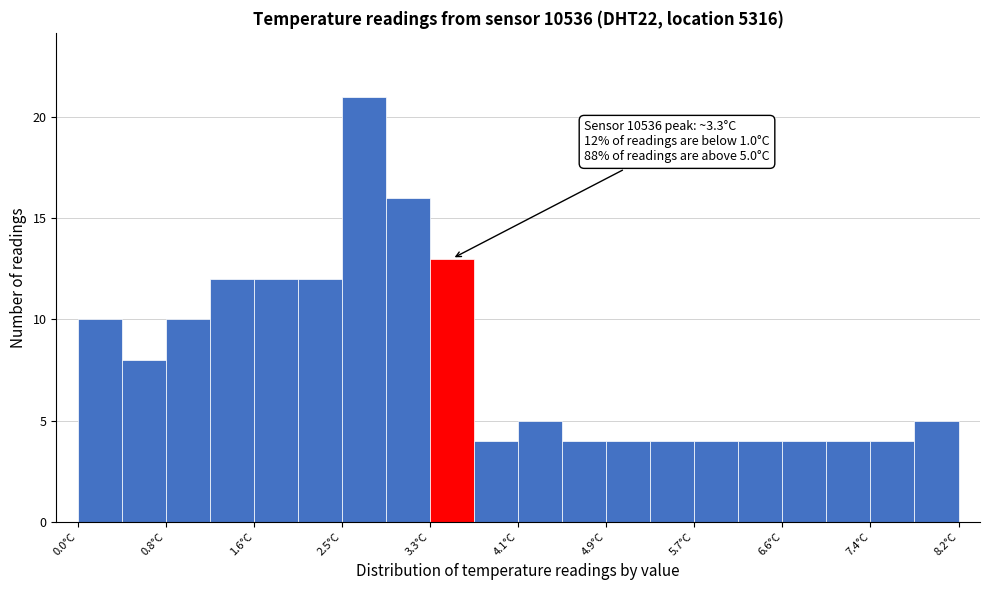

Over which range of the x-axis is the bar tallest?

2.46 to 2.87